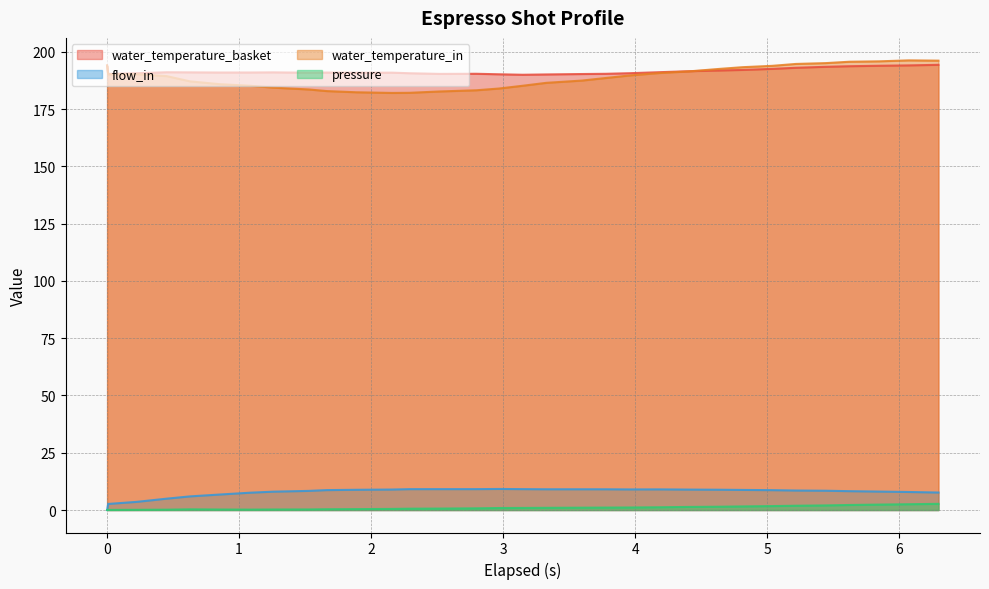

Where is the first local minimum for water_temperature_in?

0.008